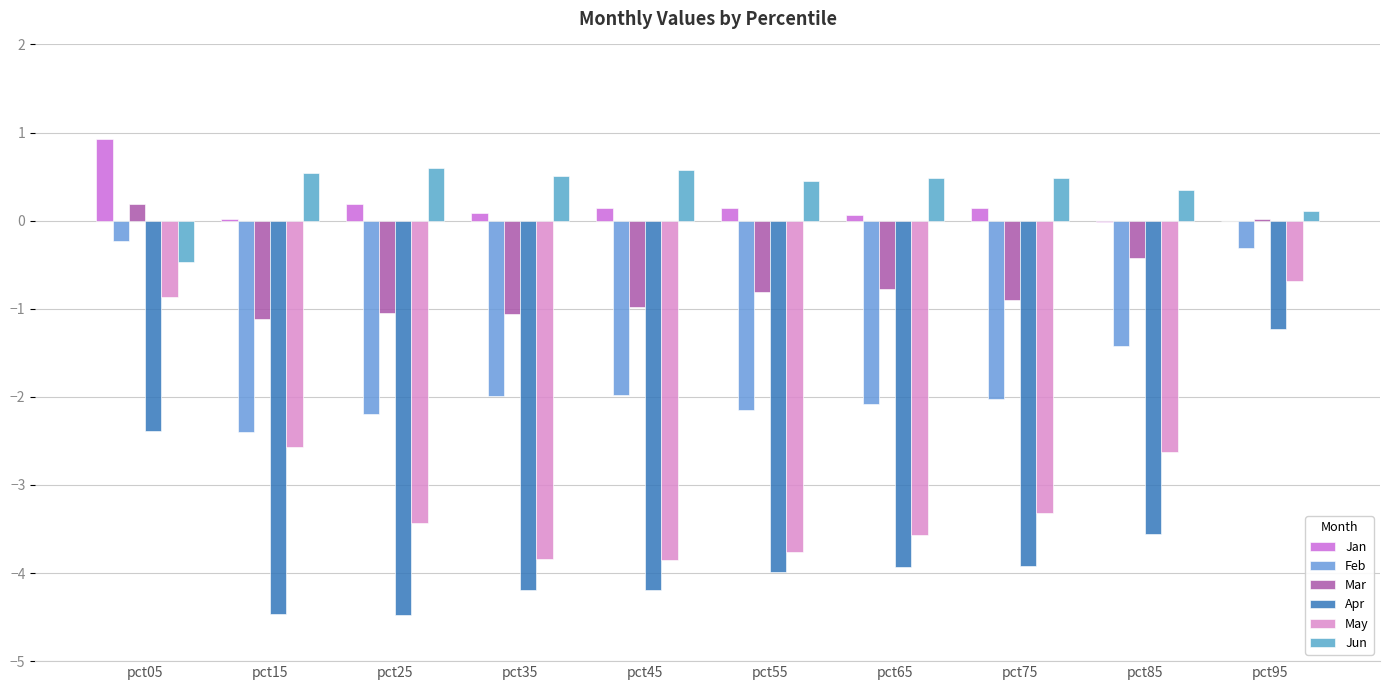

What is the average value of the Jun series?

0.4